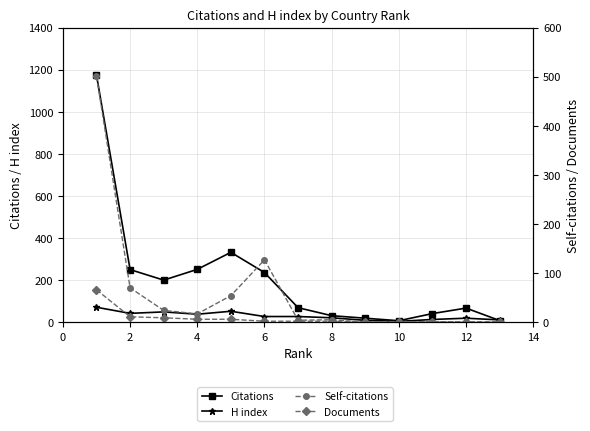

Is it true that H index equals 49 at 0?

False